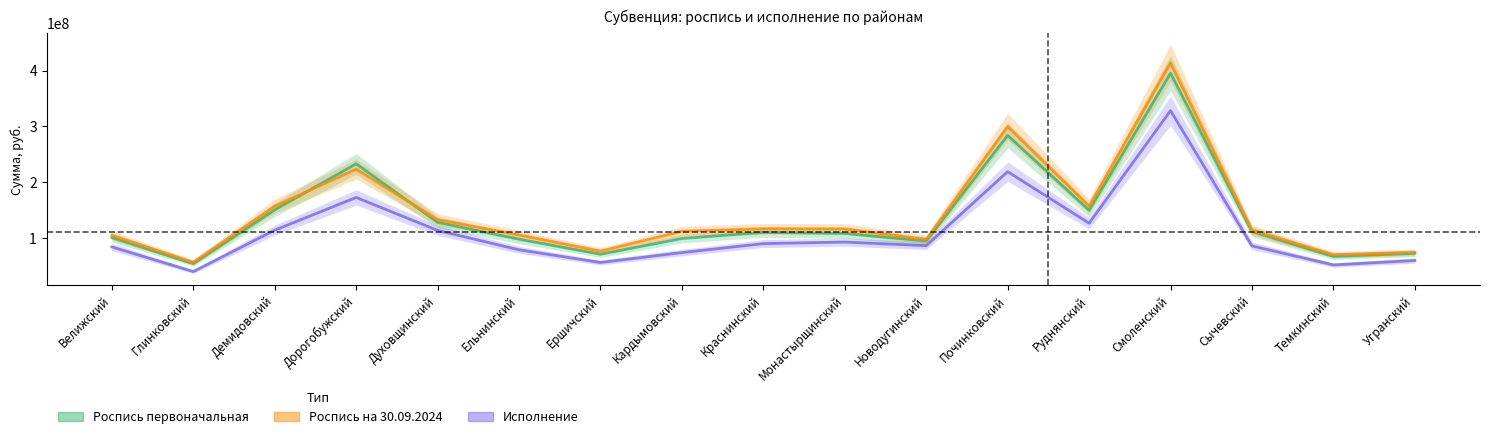

What is the minimum value shown in the chart?

39240100